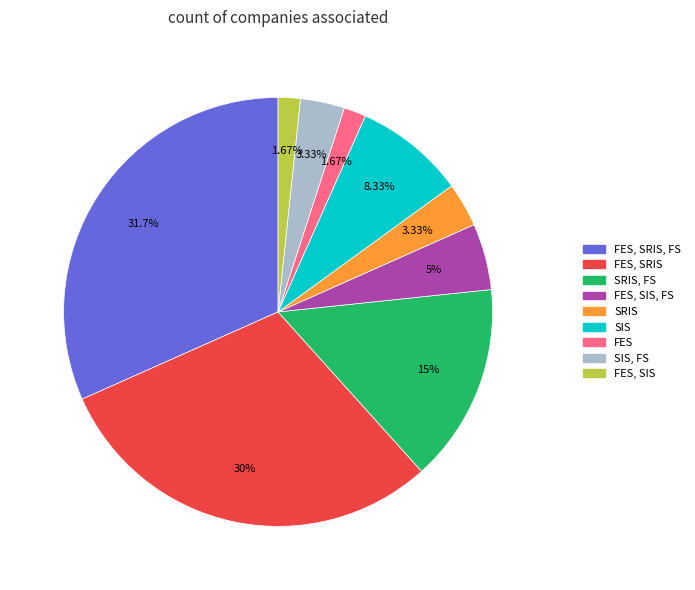

Is there any slice that represents more than half of the pie?

No